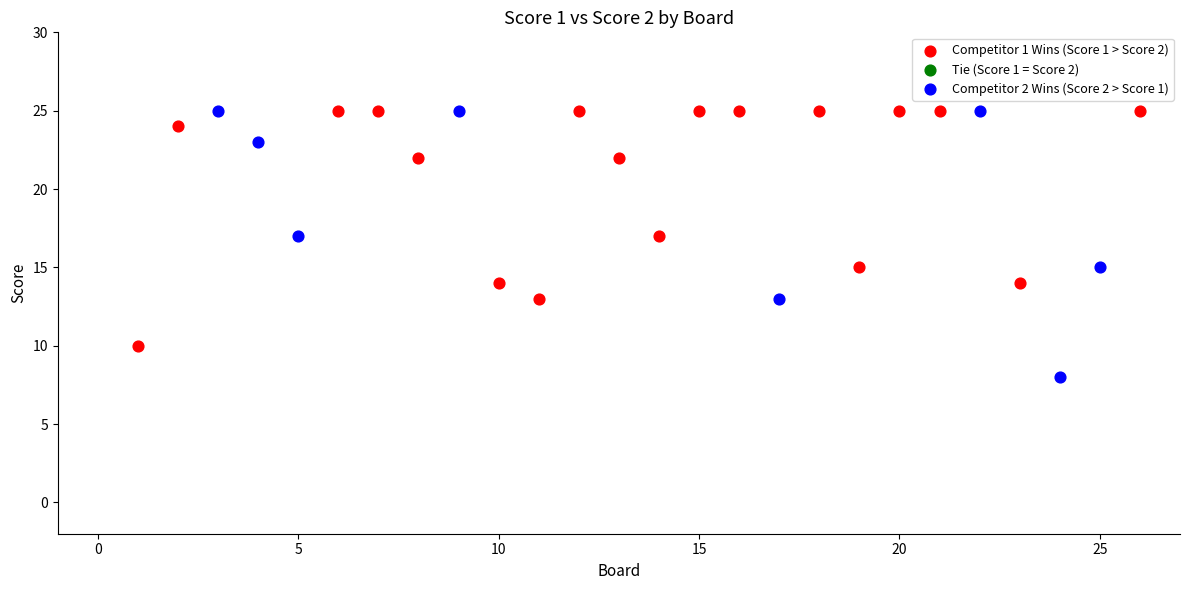

Which series contains the lowest Y value?

Competitor 2 Wins (Score 2 > Score 1)